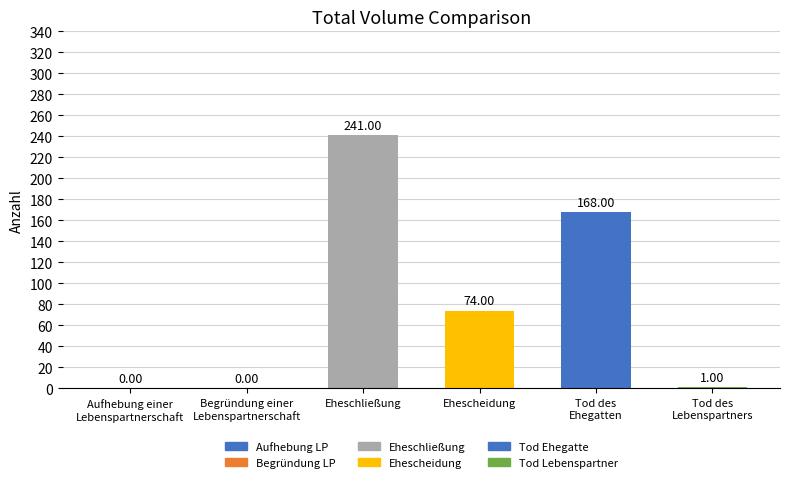

At which category does the chart reach its peak across all series?

Eheschließung